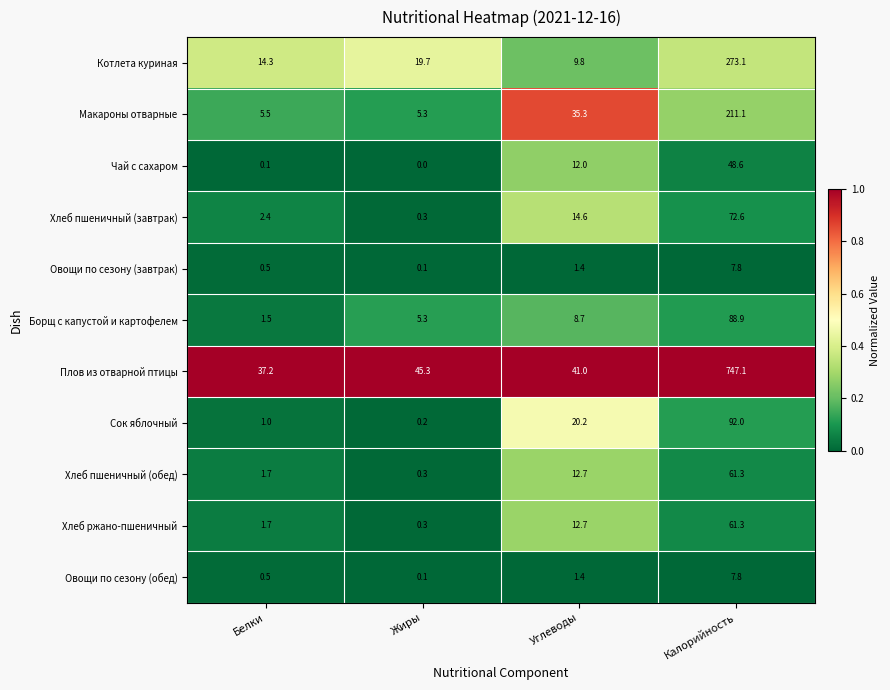

At which category is the sum across all series the highest?

Калорийность